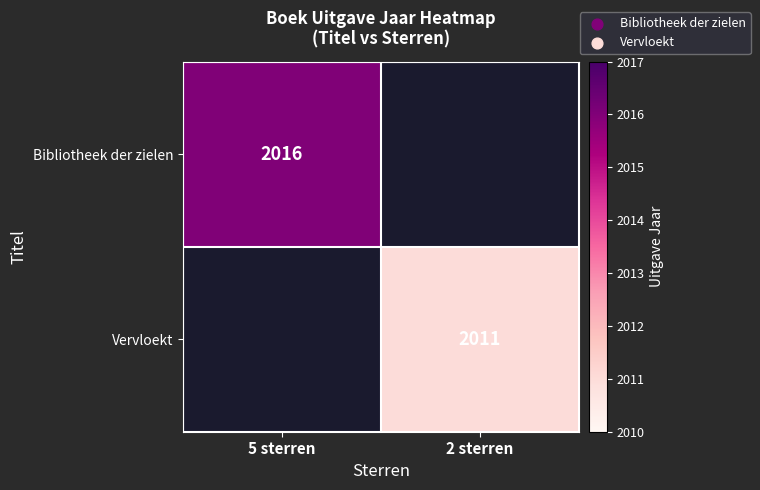

Is it true that Bibliotheek der zielen equals 3415 at 5 sterren?

False